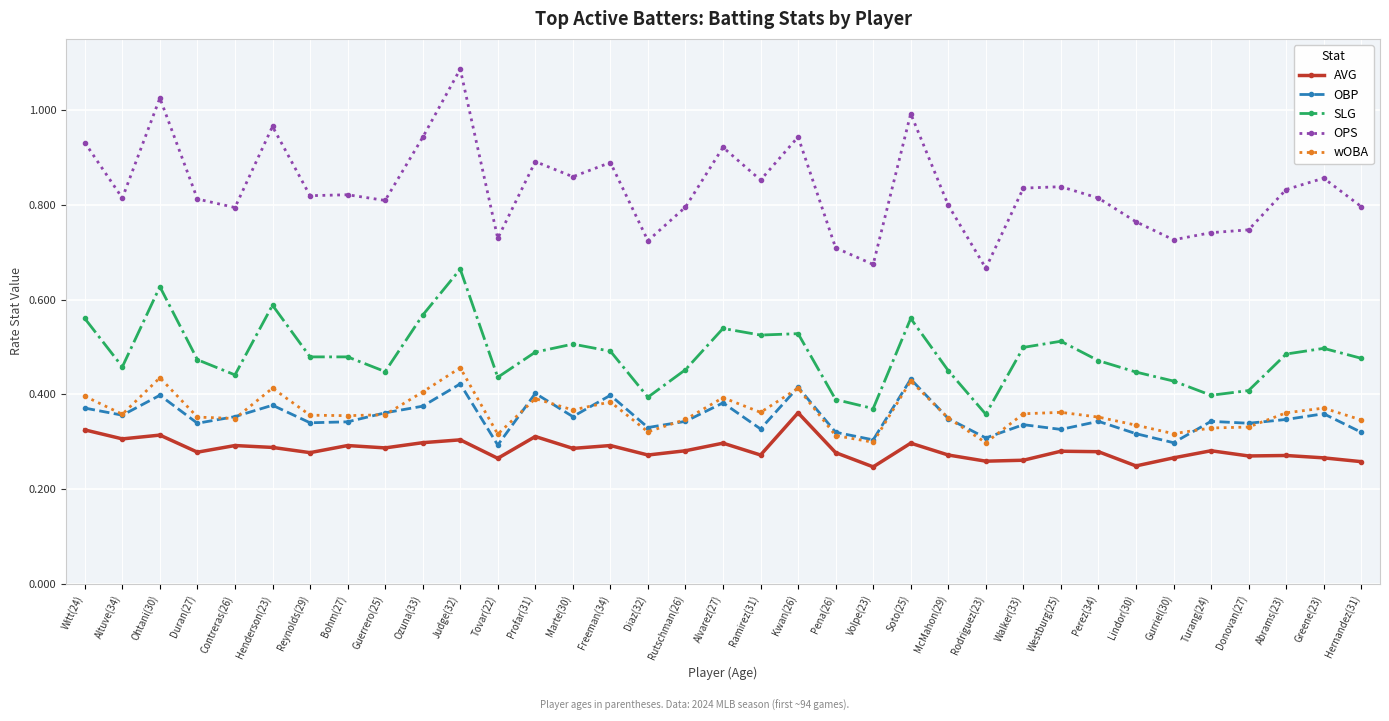

True or false: SLG has more than 0 interior local peaks.

True